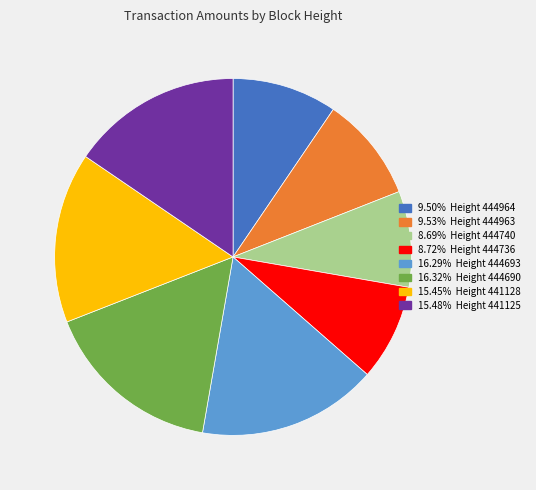

Is there a majority slice in this chart?

No